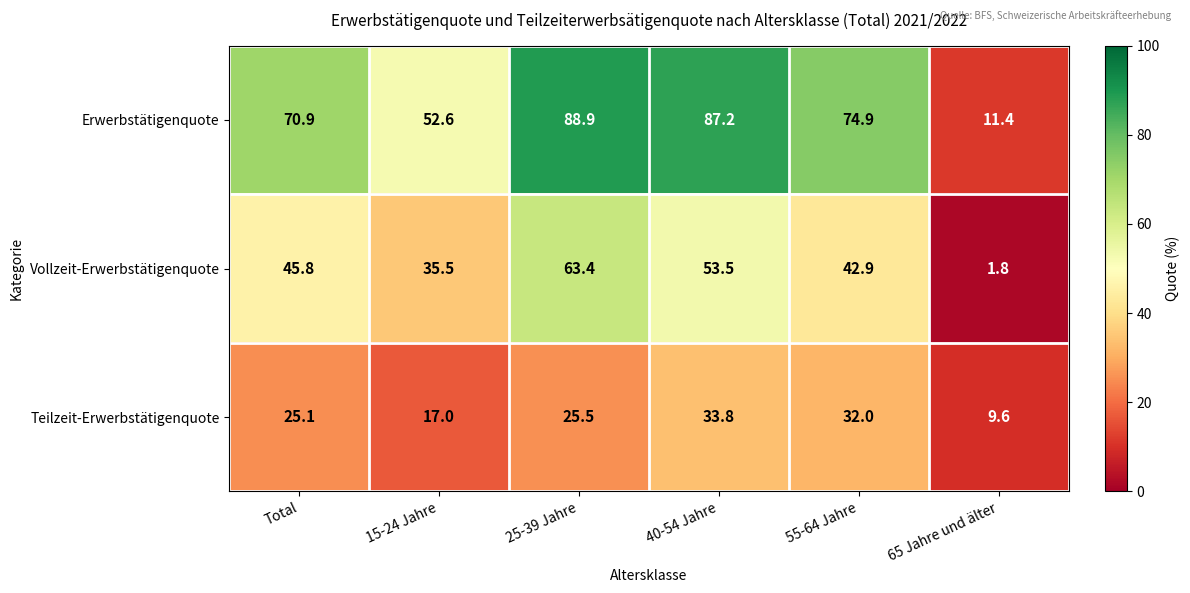

Rank the series at 65 Jahre und älter from highest to lowest value.

Erwerbstätigenquote, Teilzeit-Erwerbstätigenquote, Vollzeit-Erwerbstätigenquote